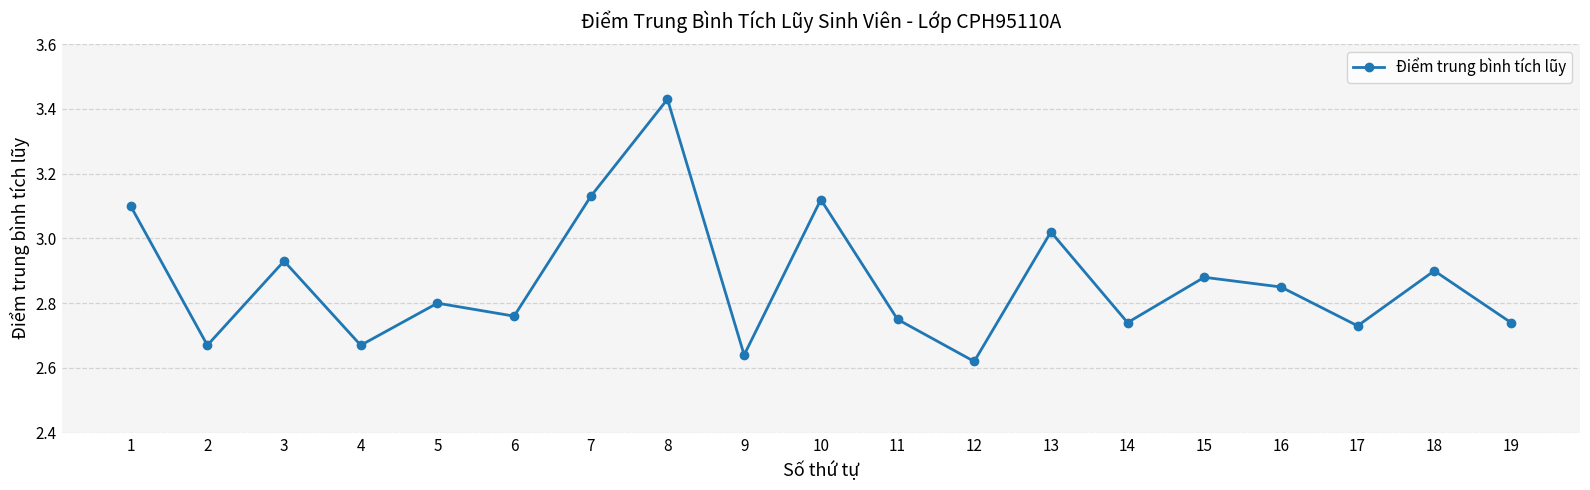

At which category does the chart reach its peak across all series?

8